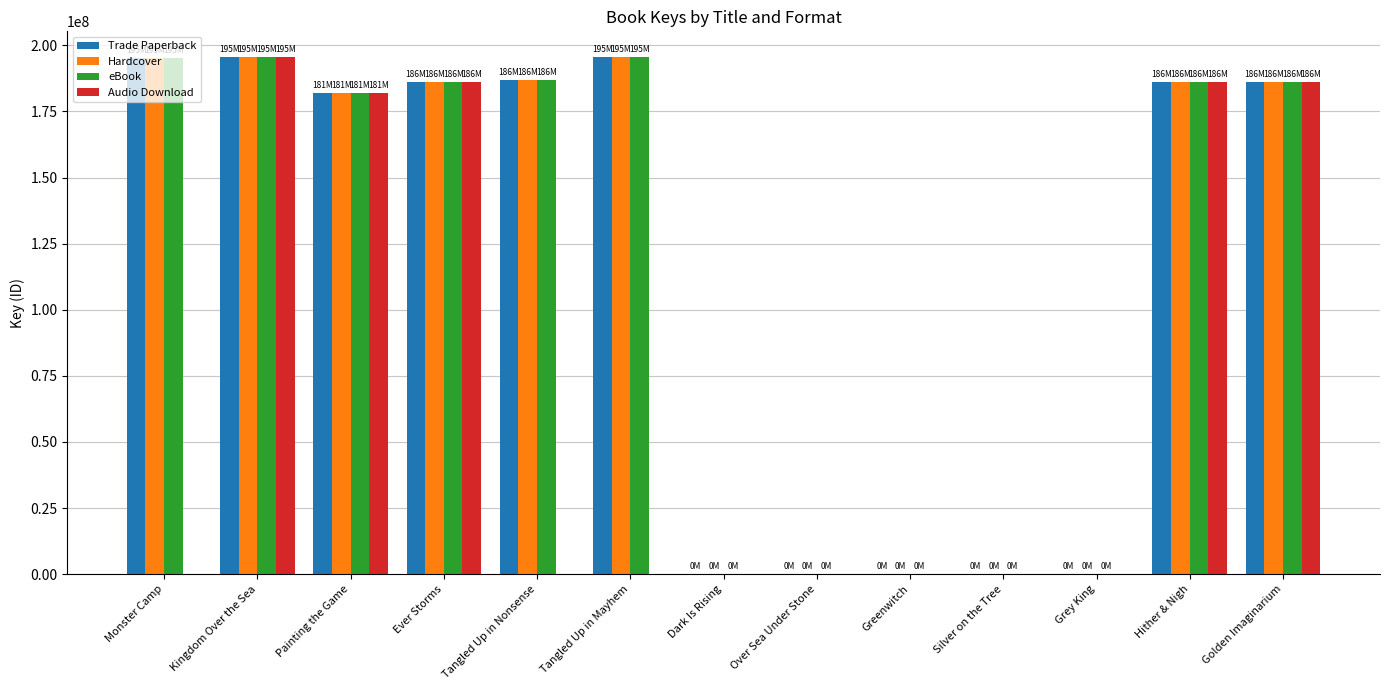

How many groups of bars are there?

13